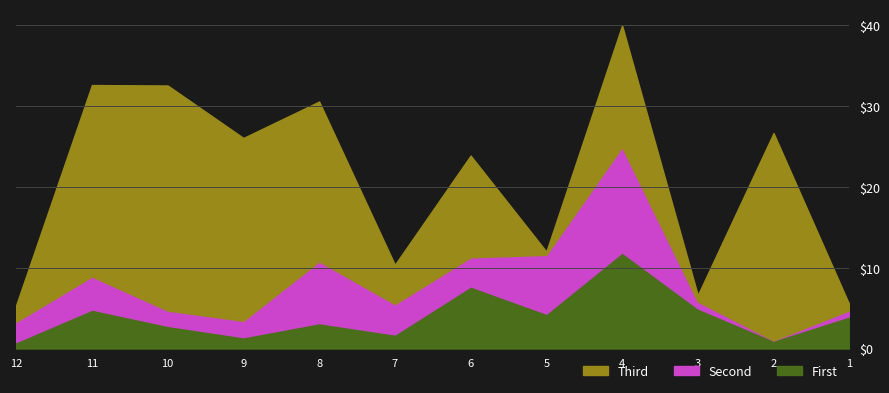

At which label does First reach its peak?

4